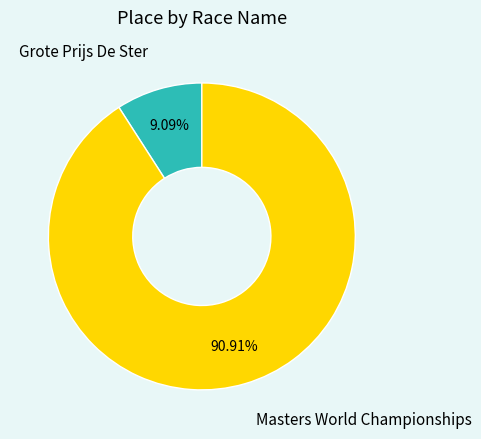

Between Grote Prijs De Ster and Masters World Championships, which is larger?

Masters World Championships